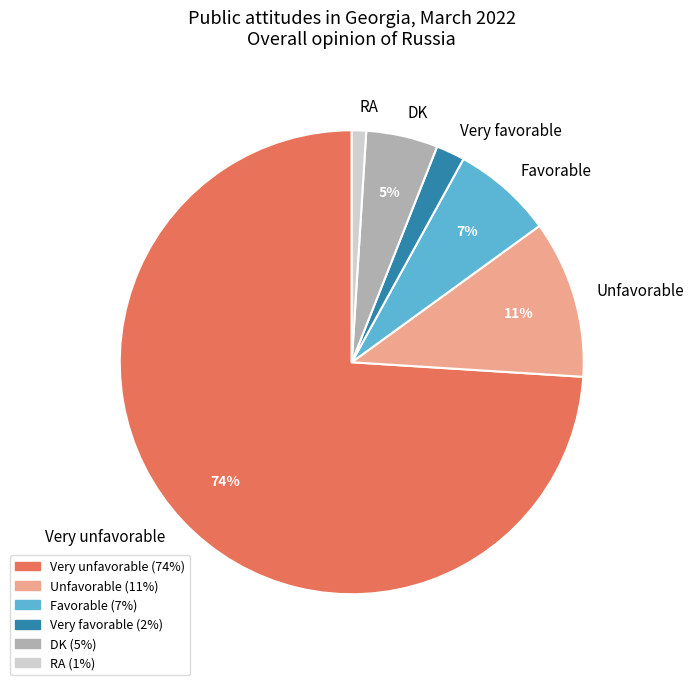

Do Very favorable and Favorable together represent more than half of the pie?

No